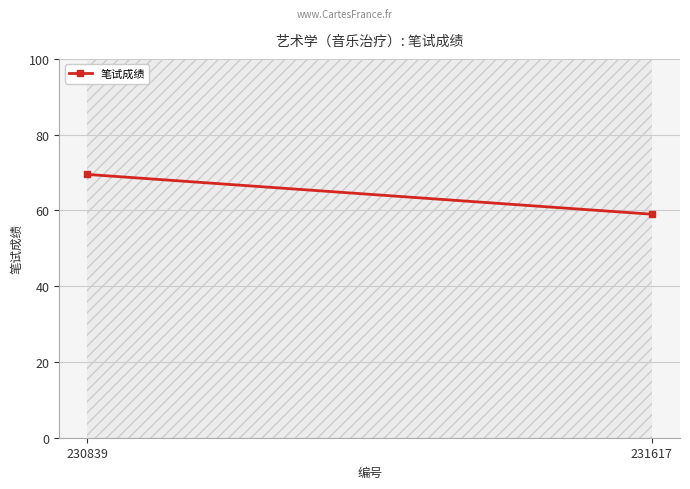

What is the ratio of the value at 231617 to the value at 230839?

0.8